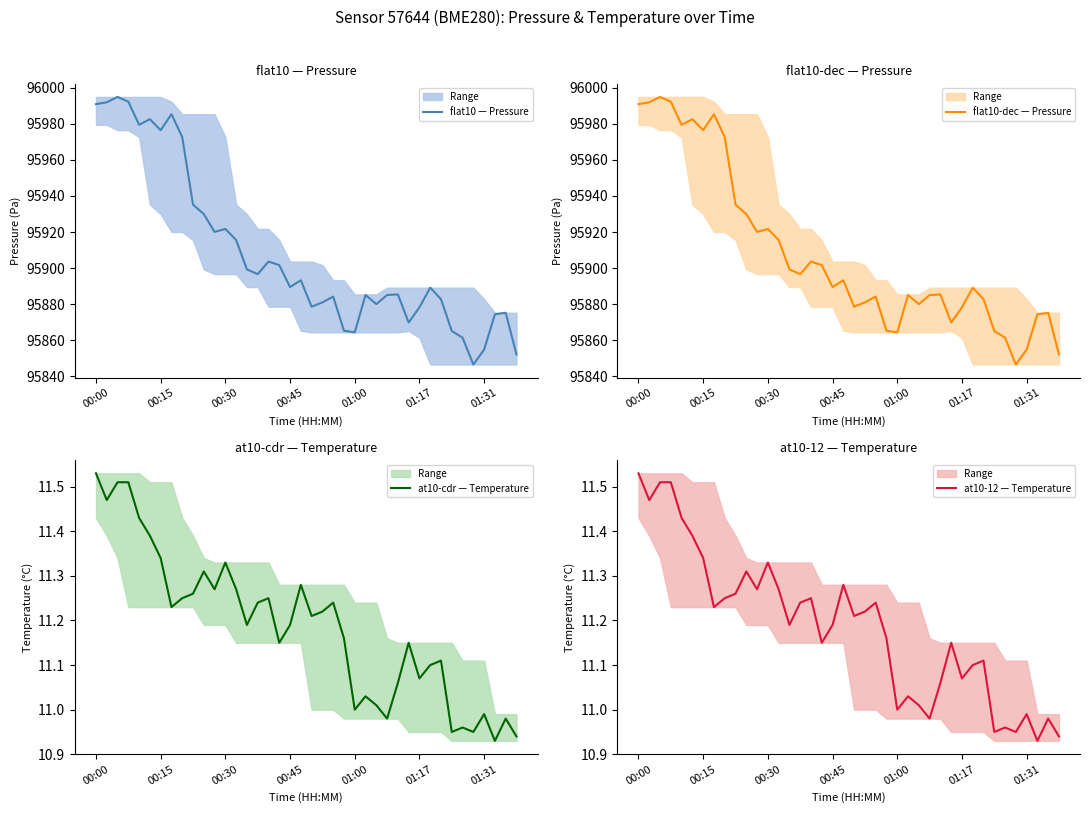

In flat10-dec — Pressure, how many points are lower than both neighbors (excluding endpoints)?

10